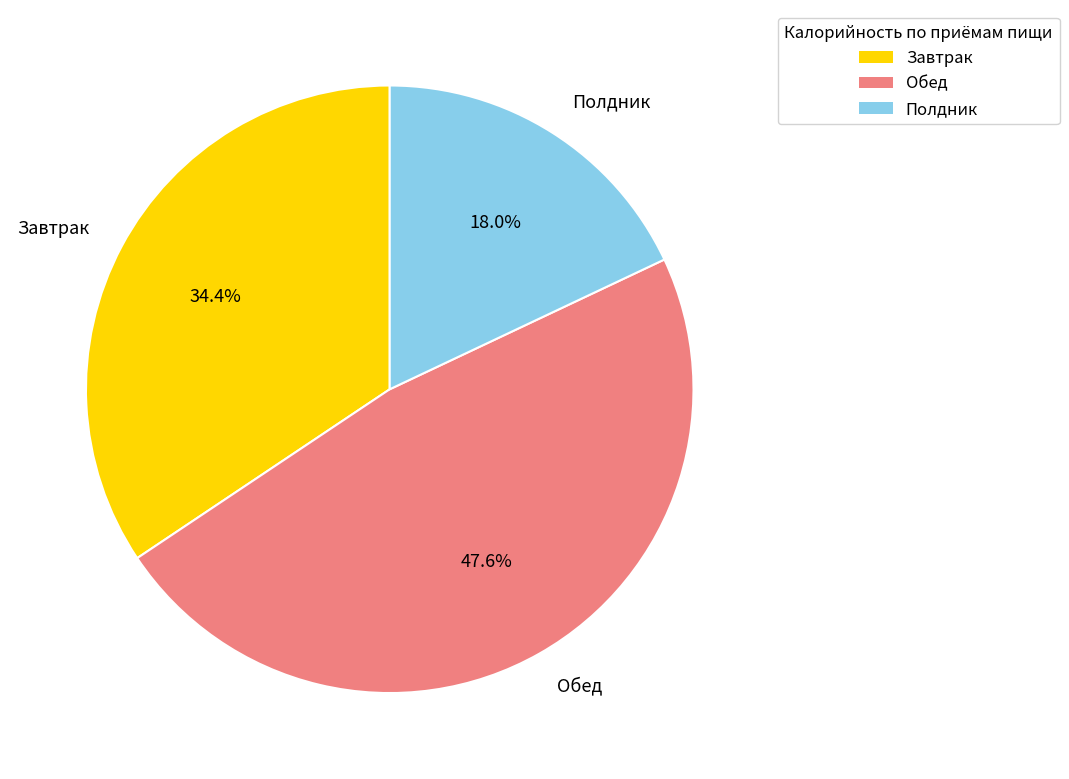

What is the smallest slice in the pie chart?

Полдник